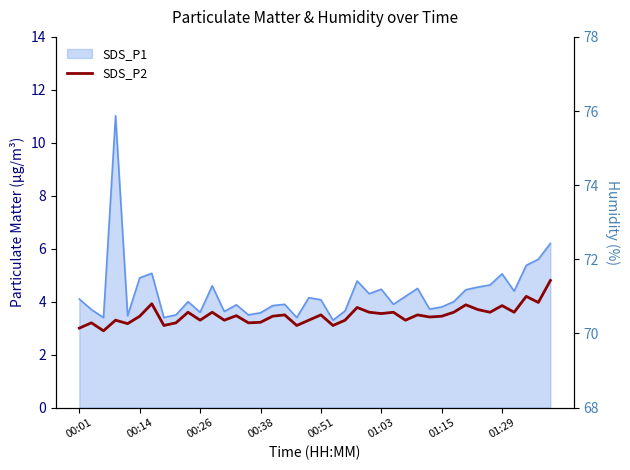

True or false: there are more than 2 points higher than both neighbors.

True